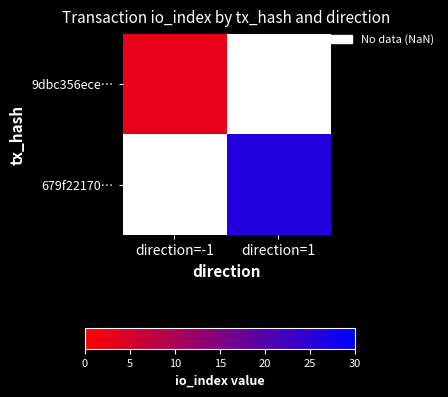

Which has a higher value, direction=-1 or direction=1?

direction=1